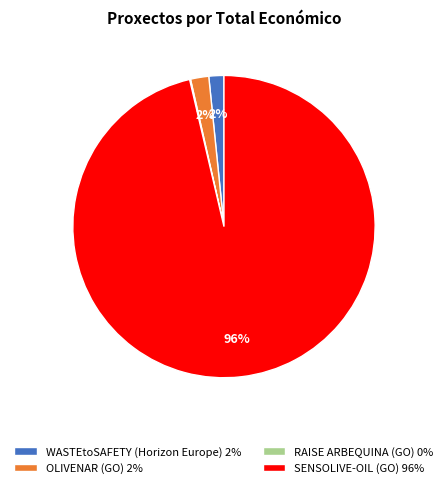

To the nearest percent, what percentage of the pie is OLIVENAR (GO) 2%?

2%